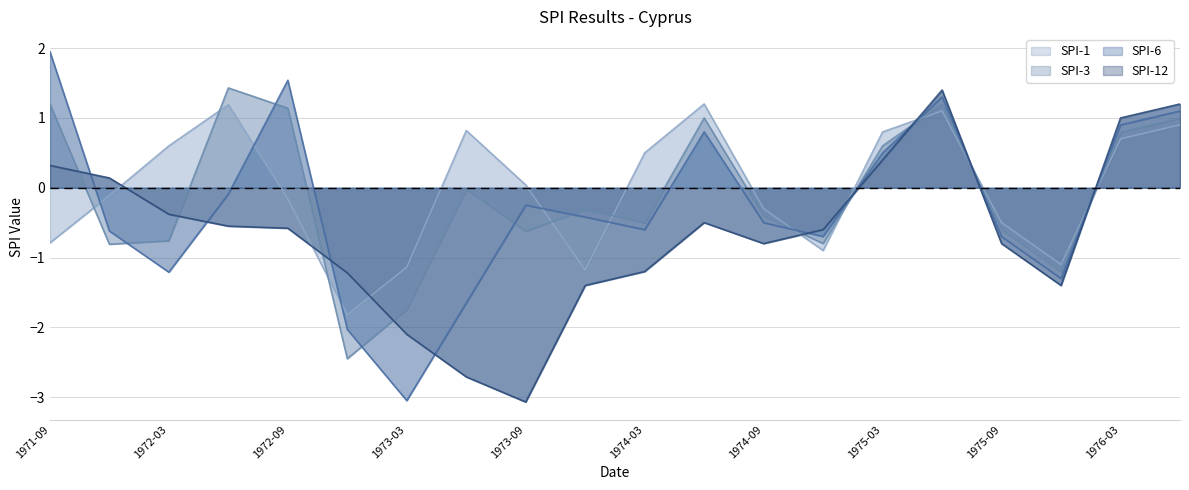

Where is the first local minimum for SPI-6?

1972-03